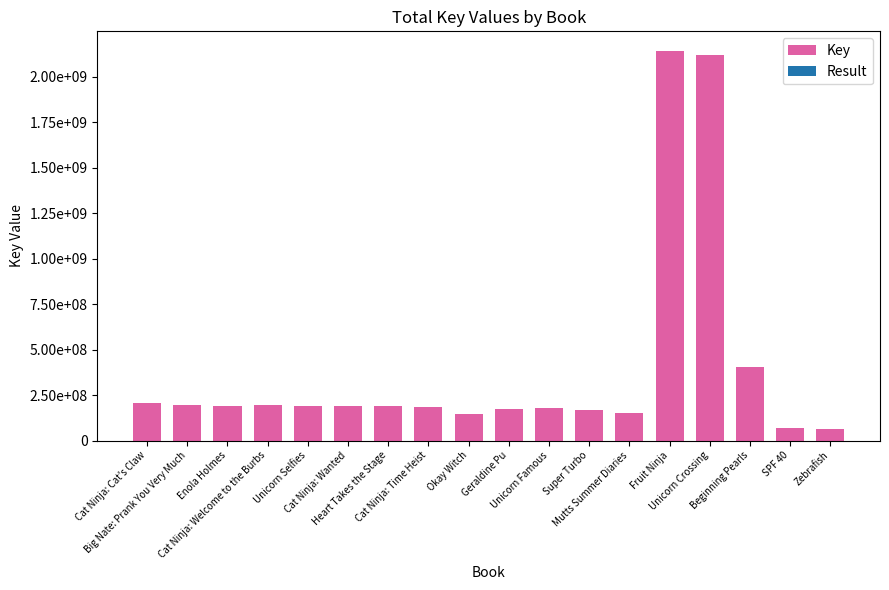

What are all the series names shown in the legend?

Key, Result